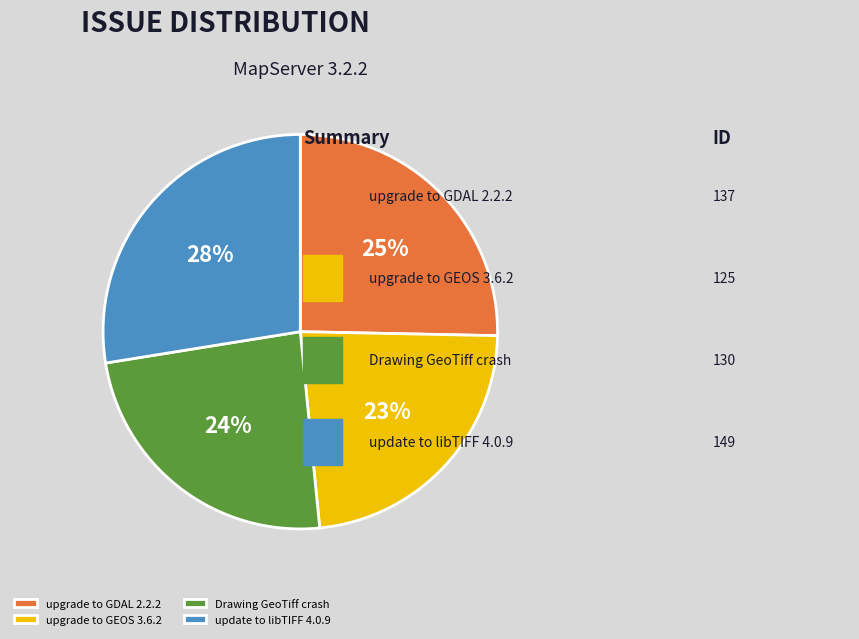

How many slices are in this pie chart?

4